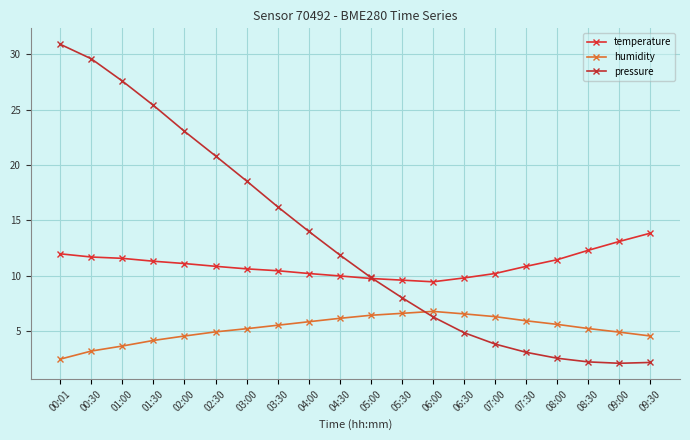

Where does the pressure series first go above 11?

00:01